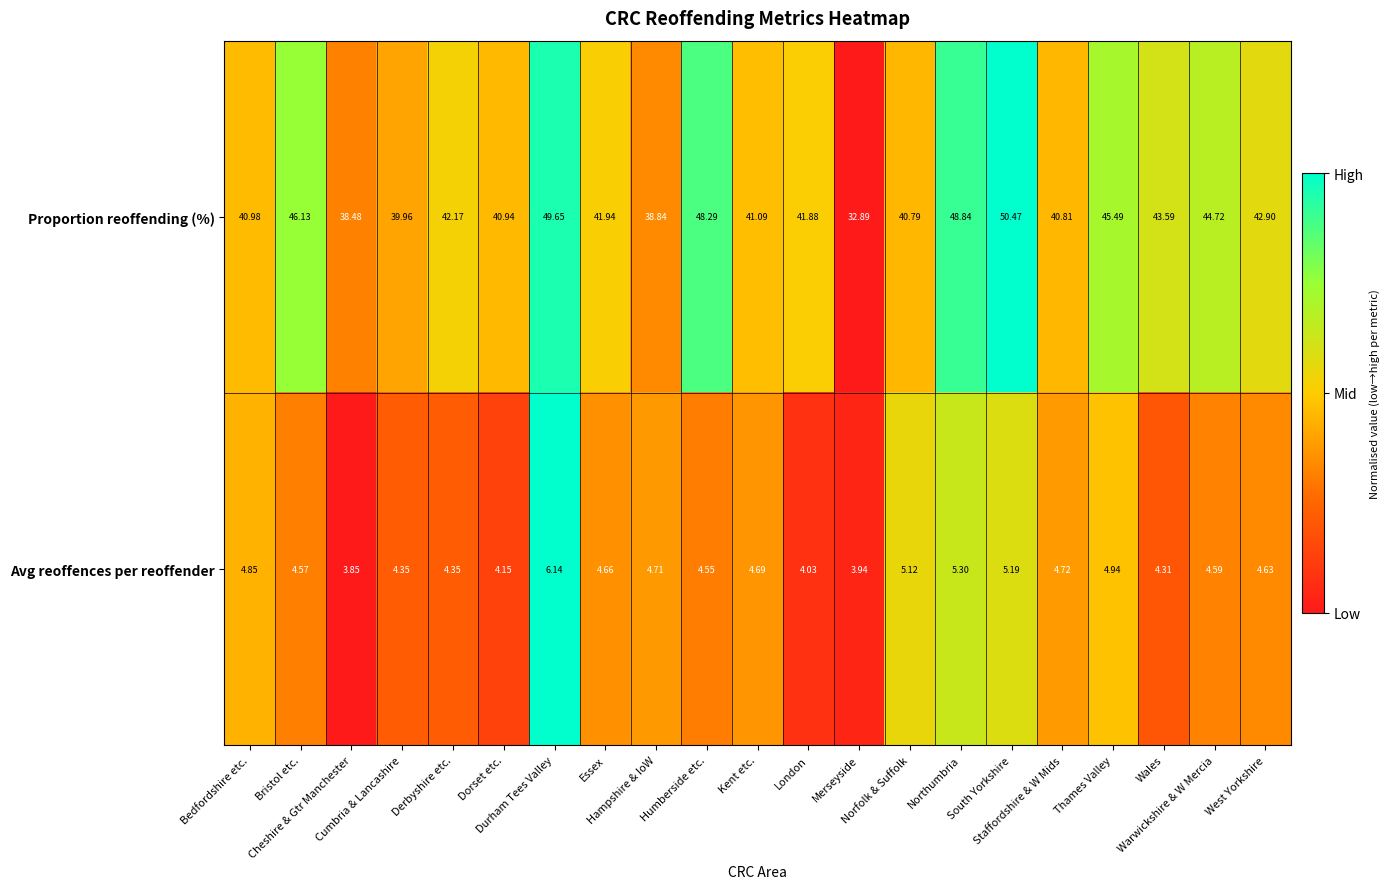

Which series has the widest spread of values?

Proportion reoffending (%)